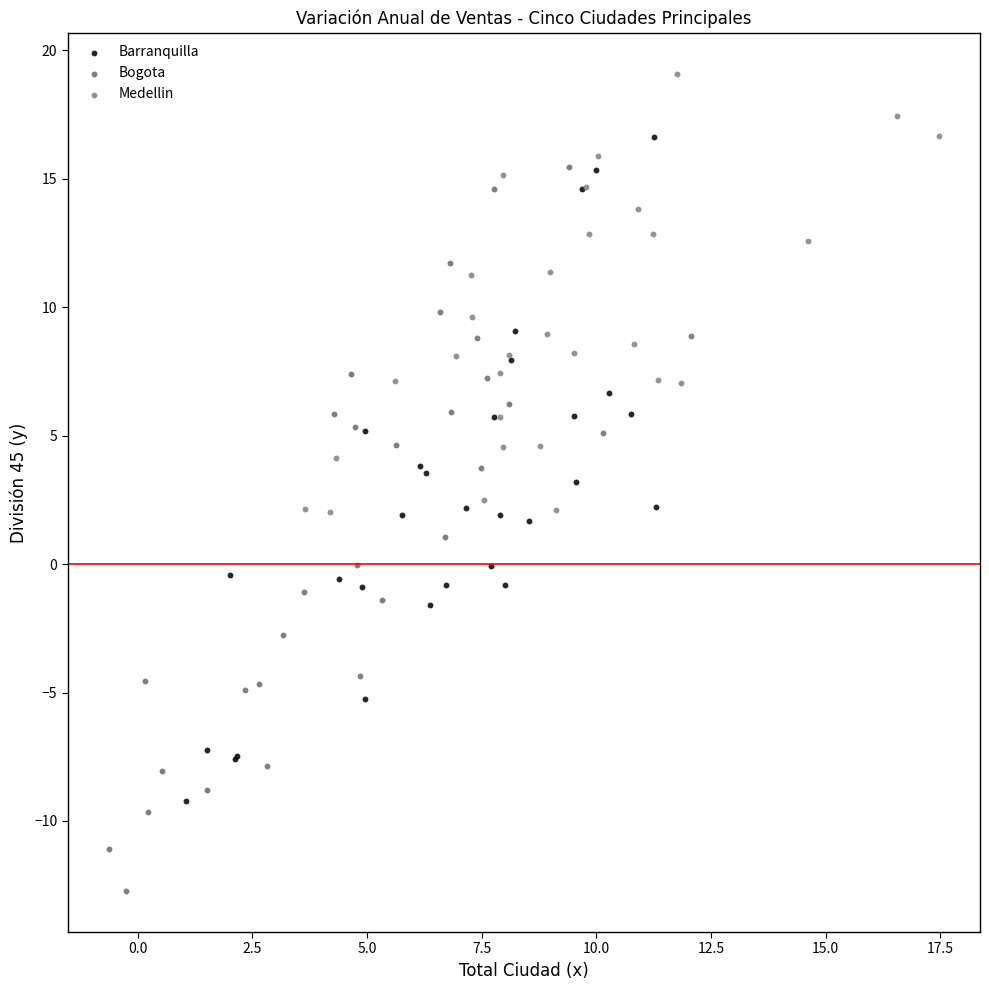

Which series has the largest Y range (max minus min)?

Bogota